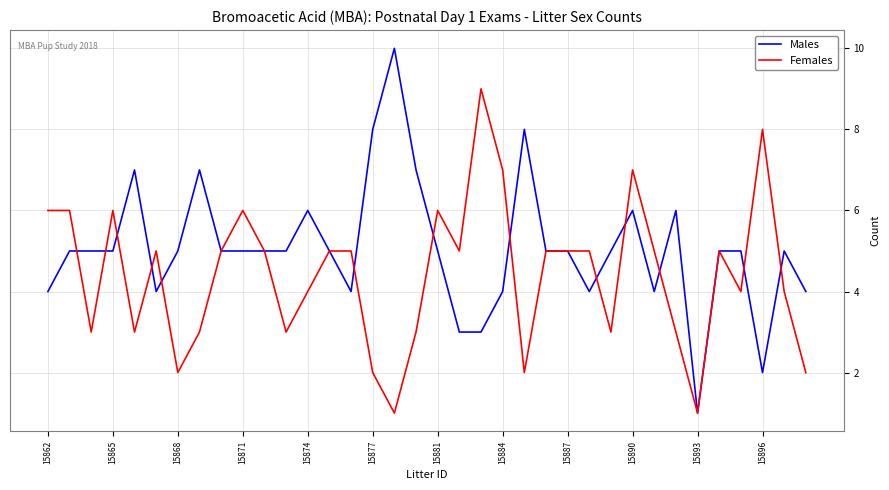

Which series has the largest total across all categories?

Males